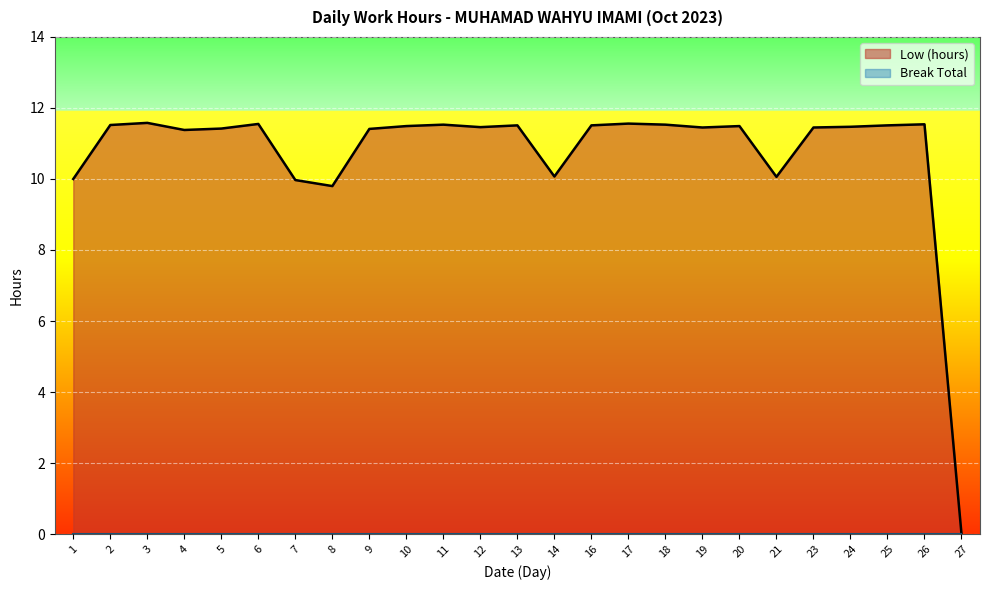

Is it true that the value at 18 is 16.9?

False